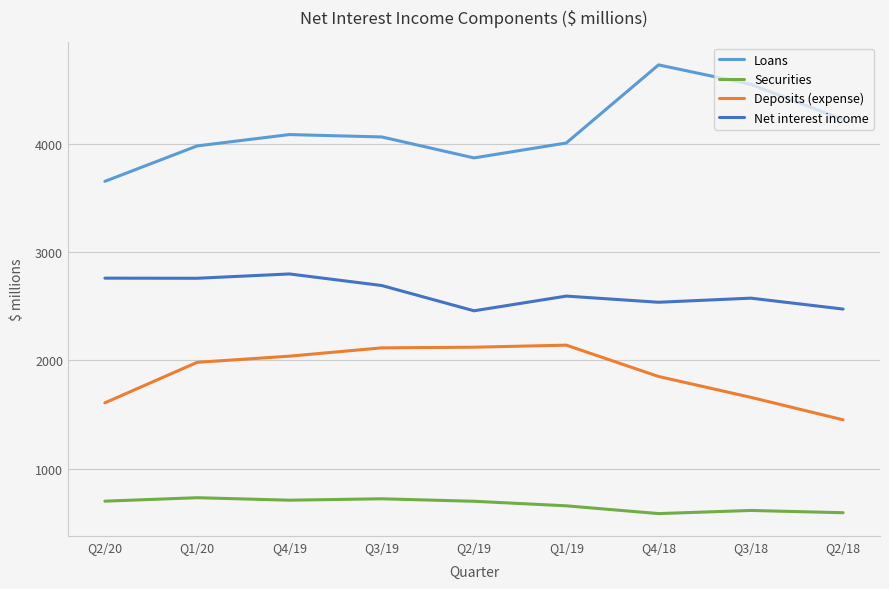

What is the sum of the Loans values at Q3/18 and Q2/18?

8785